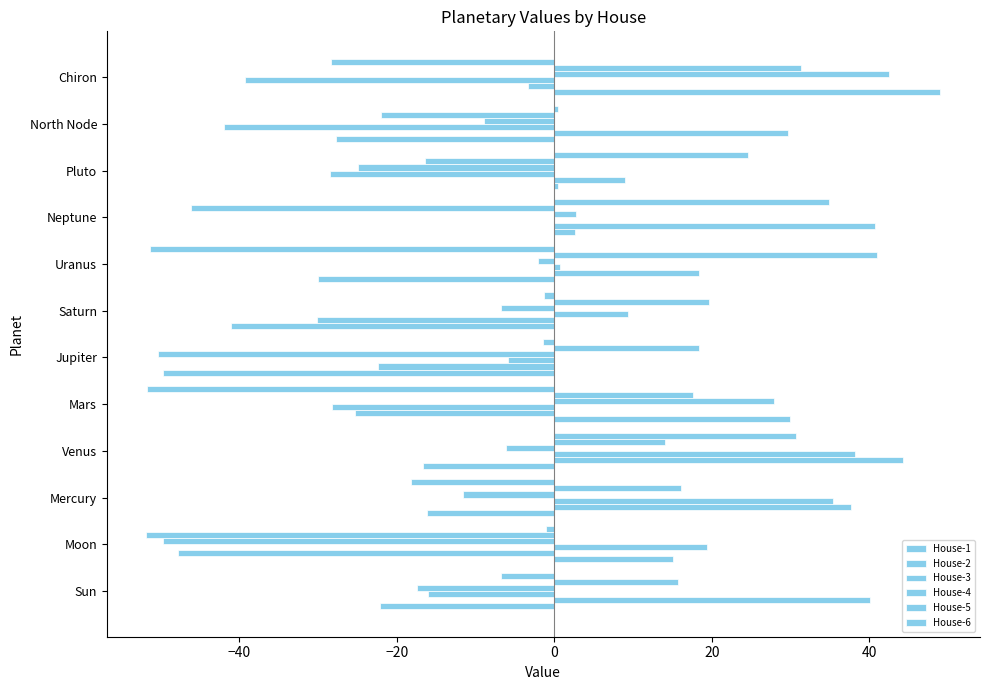

Rank the series by their maximum value, from lowest to highest.

House-6, House-3, House-5, House-4, House-2, House-1